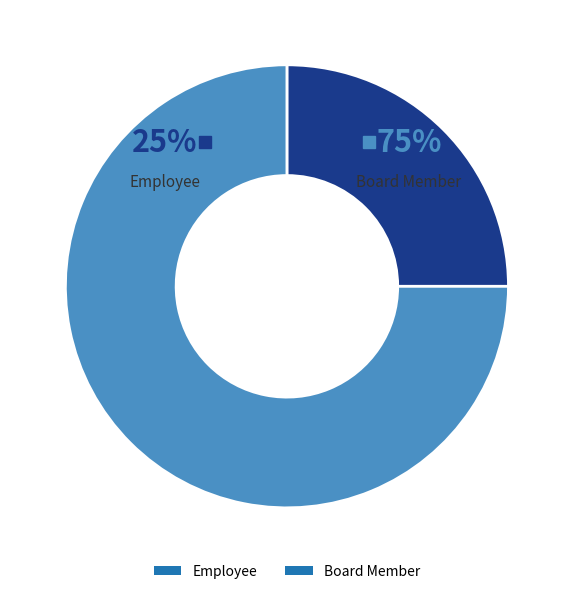

Which category has the smallest portion of the pie?

Employee